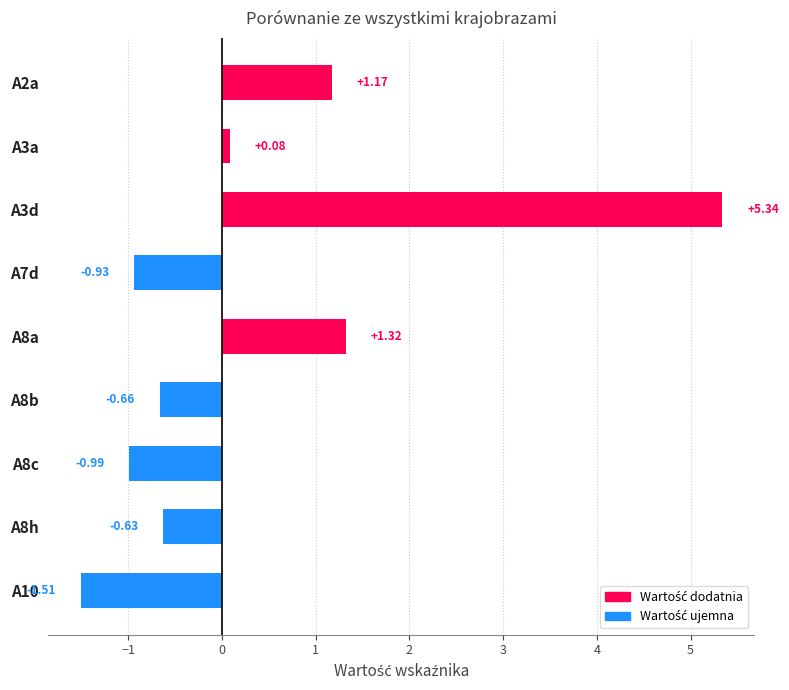

How many values are above zero?

4